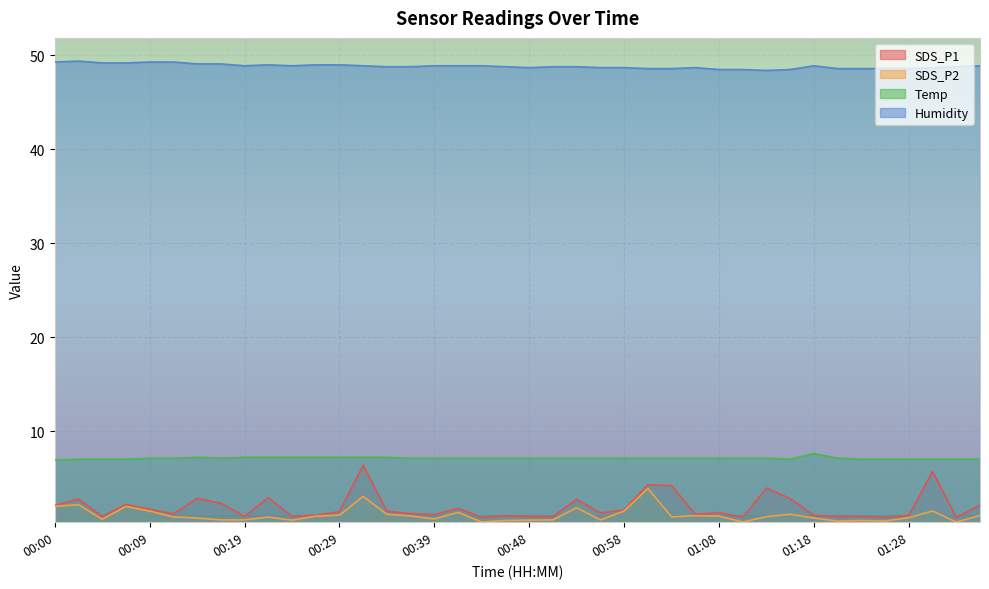

What position from the left is 00:39?

17